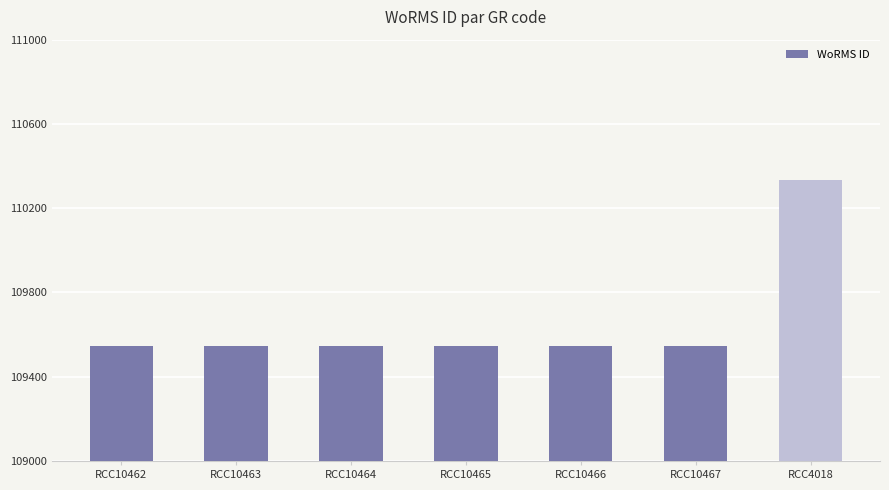

What is the label of the 4th bar from the right?

RCC10465